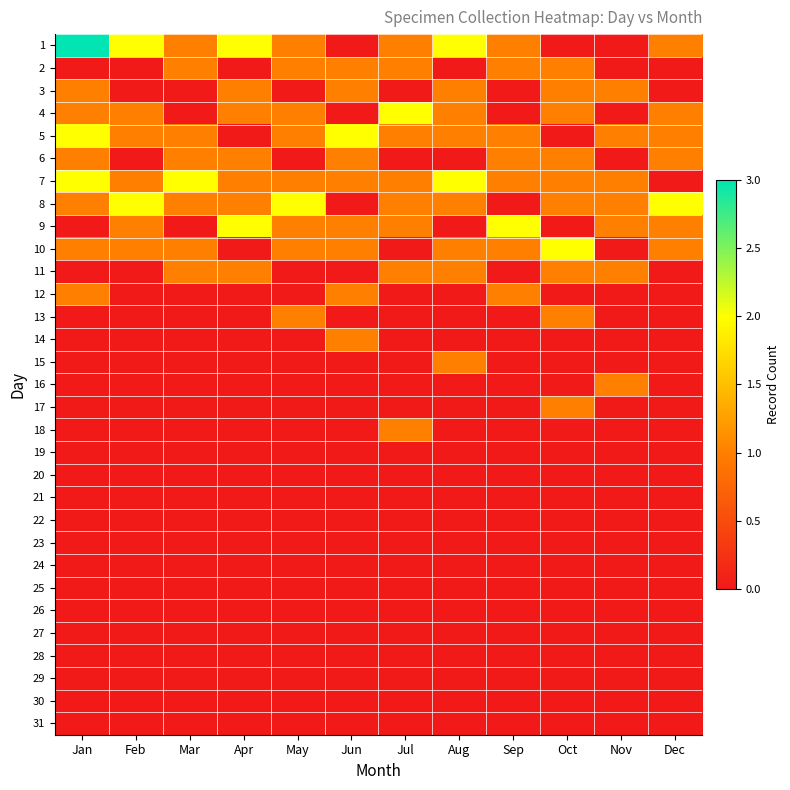

How many categories are shown in the chart?

12